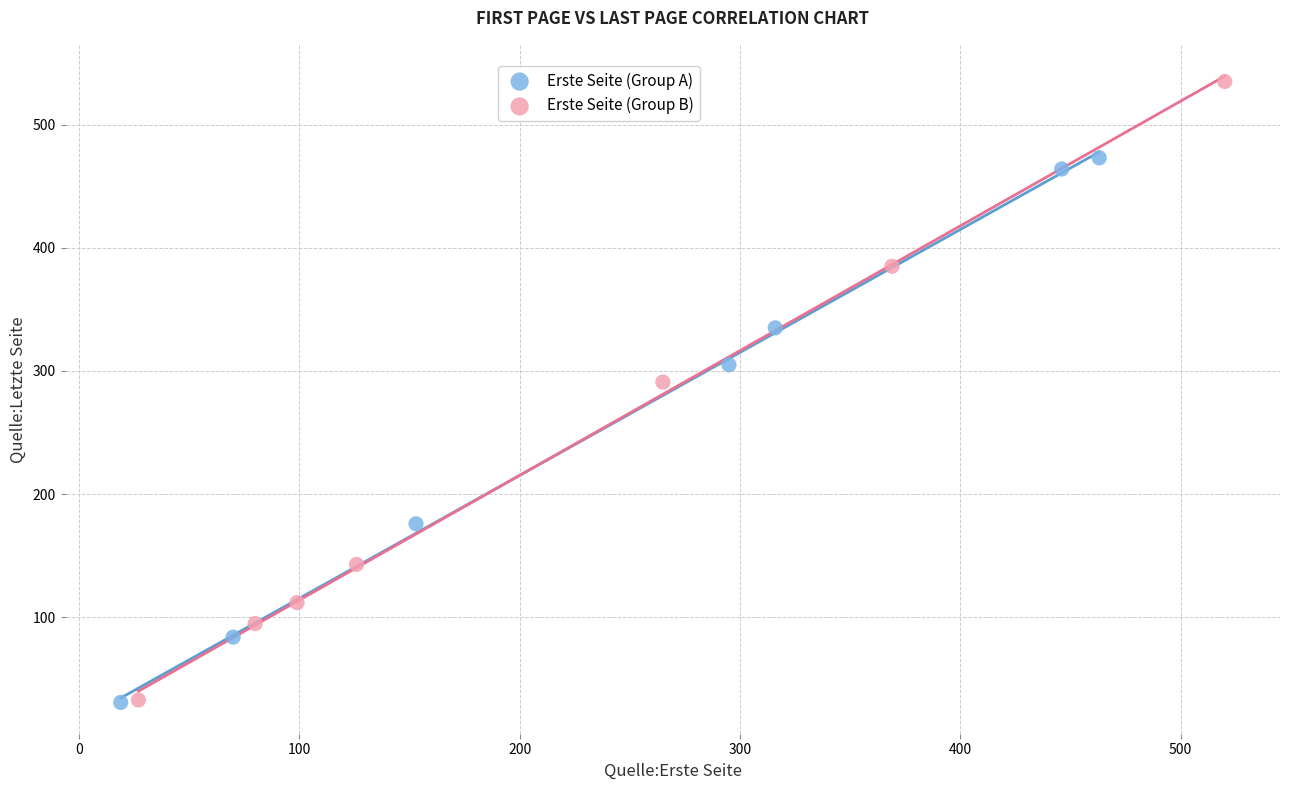

Which series has the largest Y range (max minus min)?

Erste Seite (Group B)